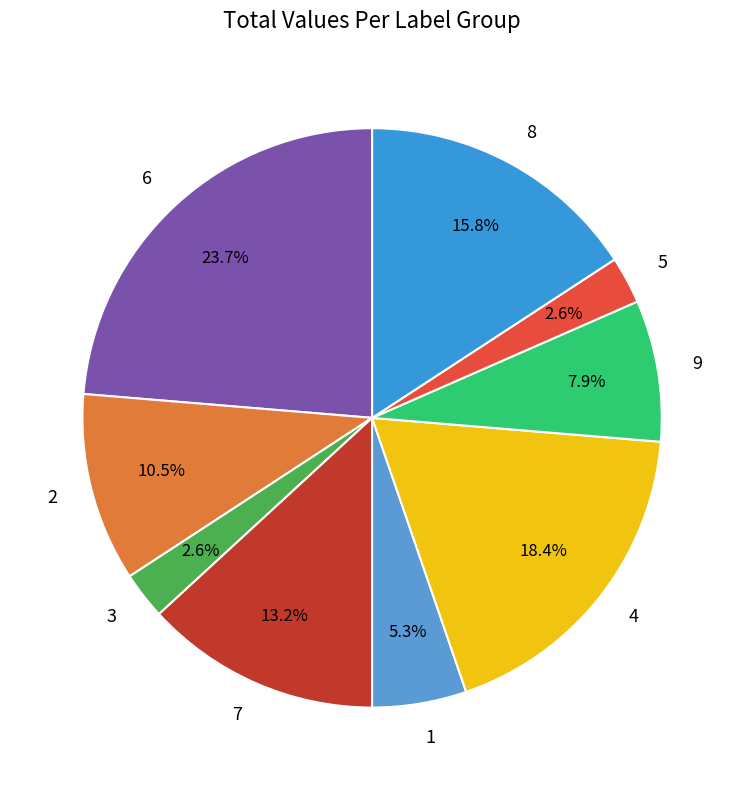

To the nearest percent, what percentage of the pie is 5?

3%